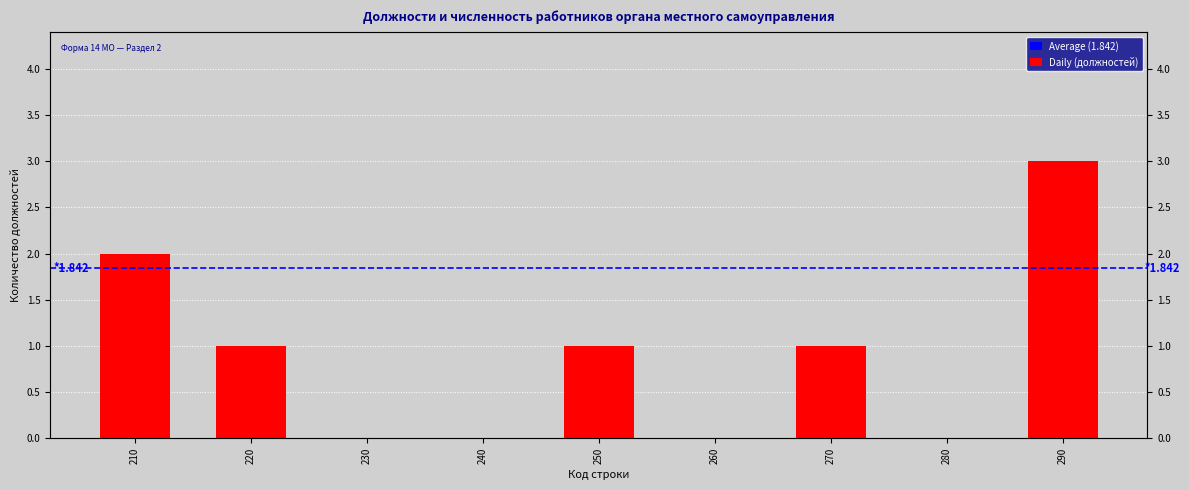

Does the chart contain any negative values?

No